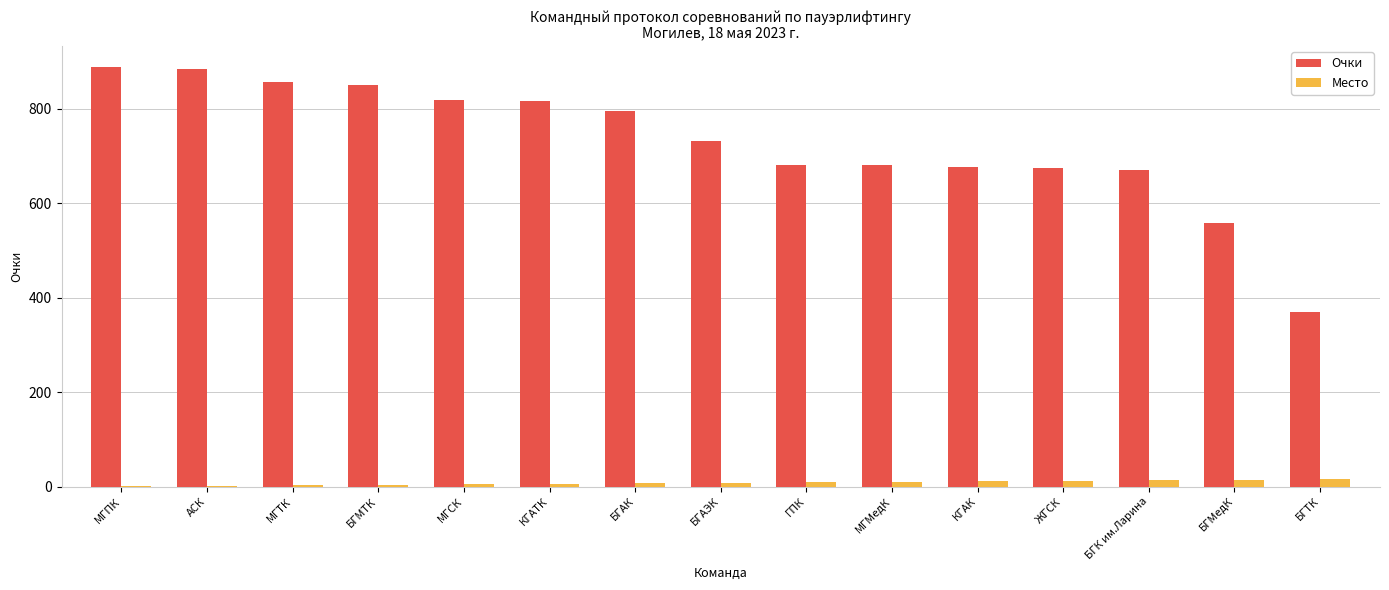

What is the sum of all Место values?

120.0